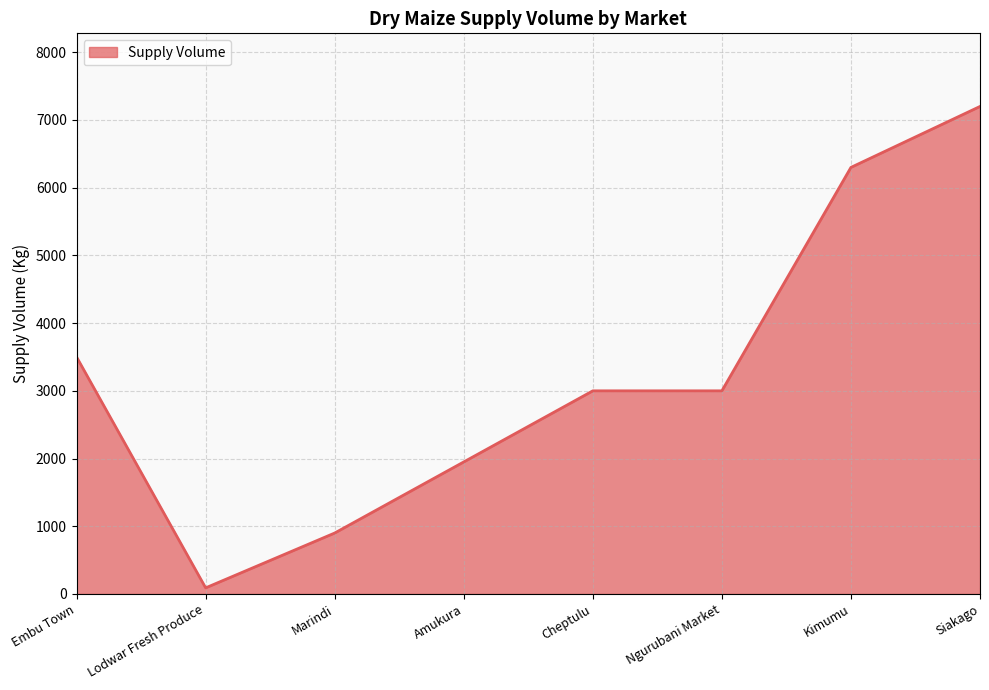

What is the sum of all values?

25940